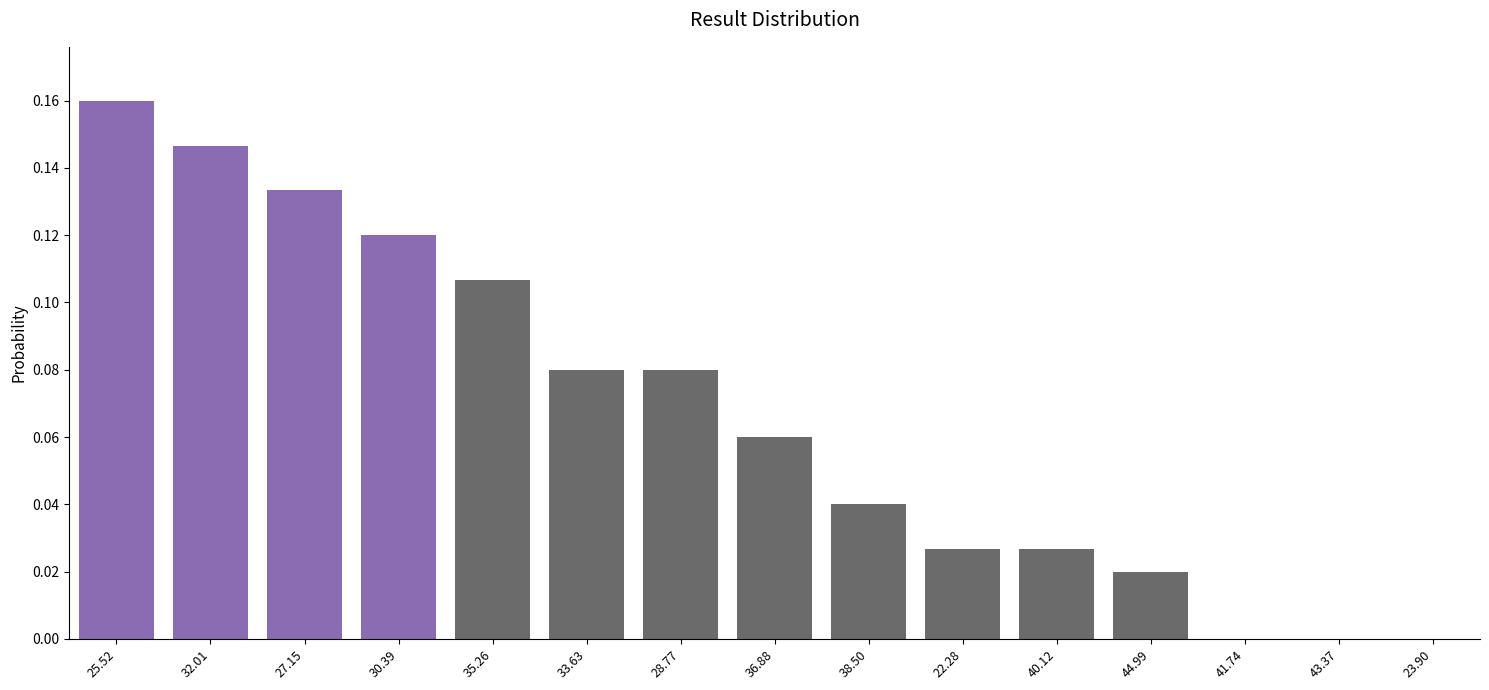

Is it true that the value at 35.26 is 0.0?

False